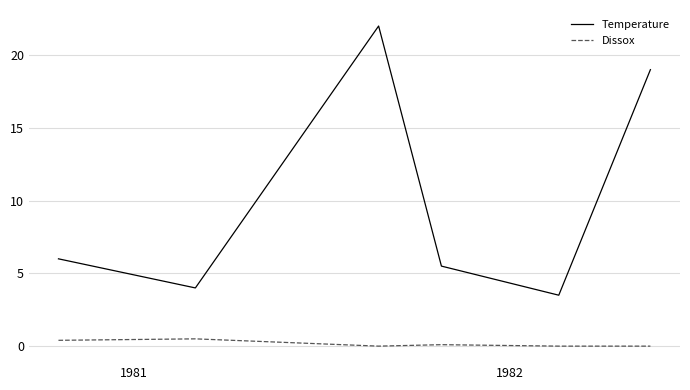

True or false: Dissox and Temperature cross at least once.

False